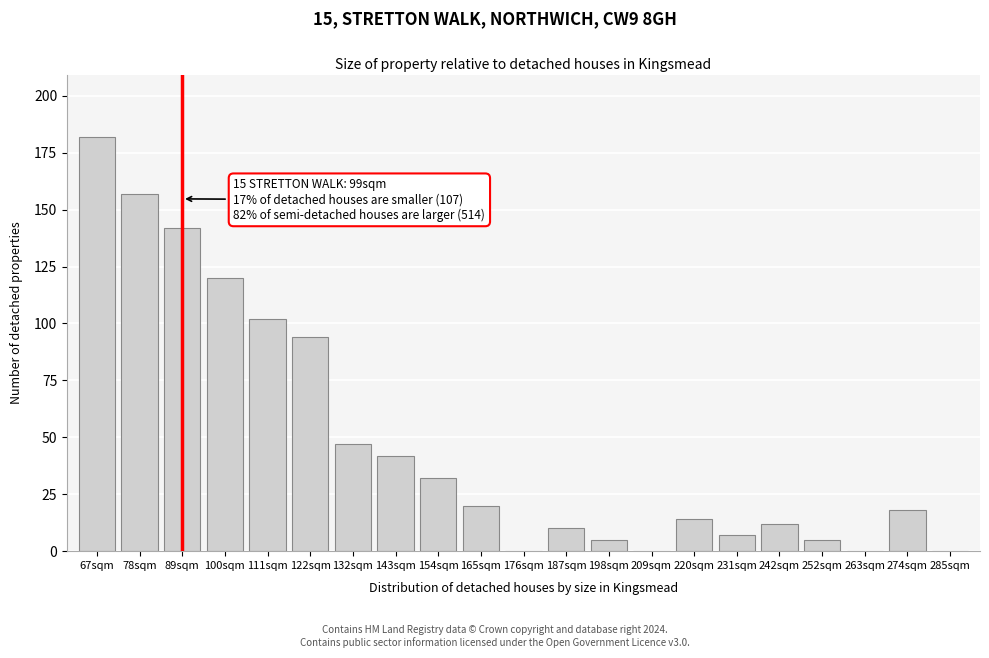

Reading left to right, what are all the values shown in this chart?

67sqm=182	78sqm=157	89sqm=142	100sqm=120	111sqm=102	122sqm=94	132sqm=47	143sqm=42	154sqm=32	165sqm=20	176sqm=0	187sqm=10	198sqm=5	209sqm=0	220sqm=14	231sqm=7	242sqm=12	252sqm=5	263sqm=0	274sqm=18	285sqm=0